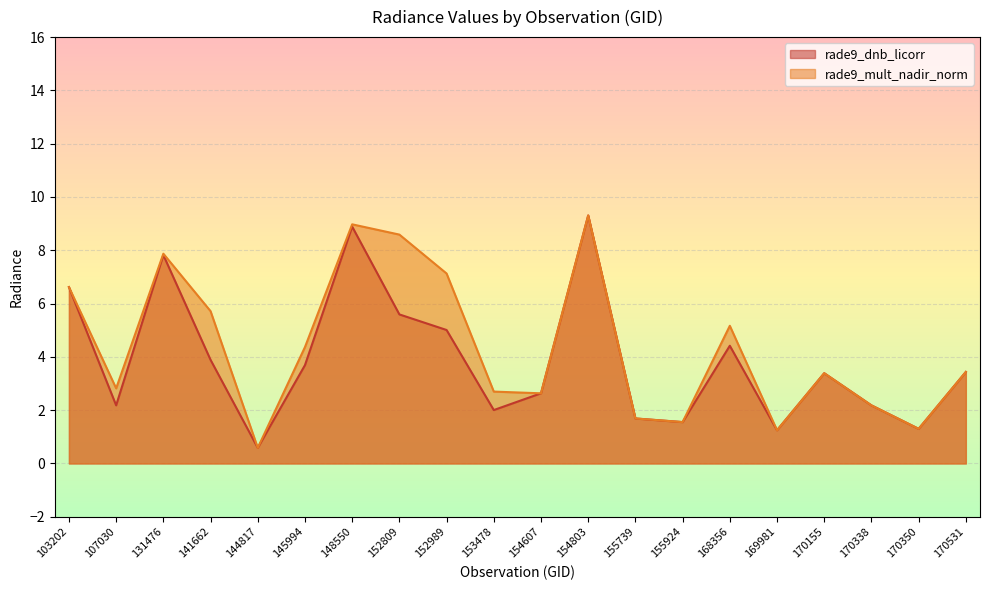

What is the highest value of the rade9_dnb_licorr series?

9.3